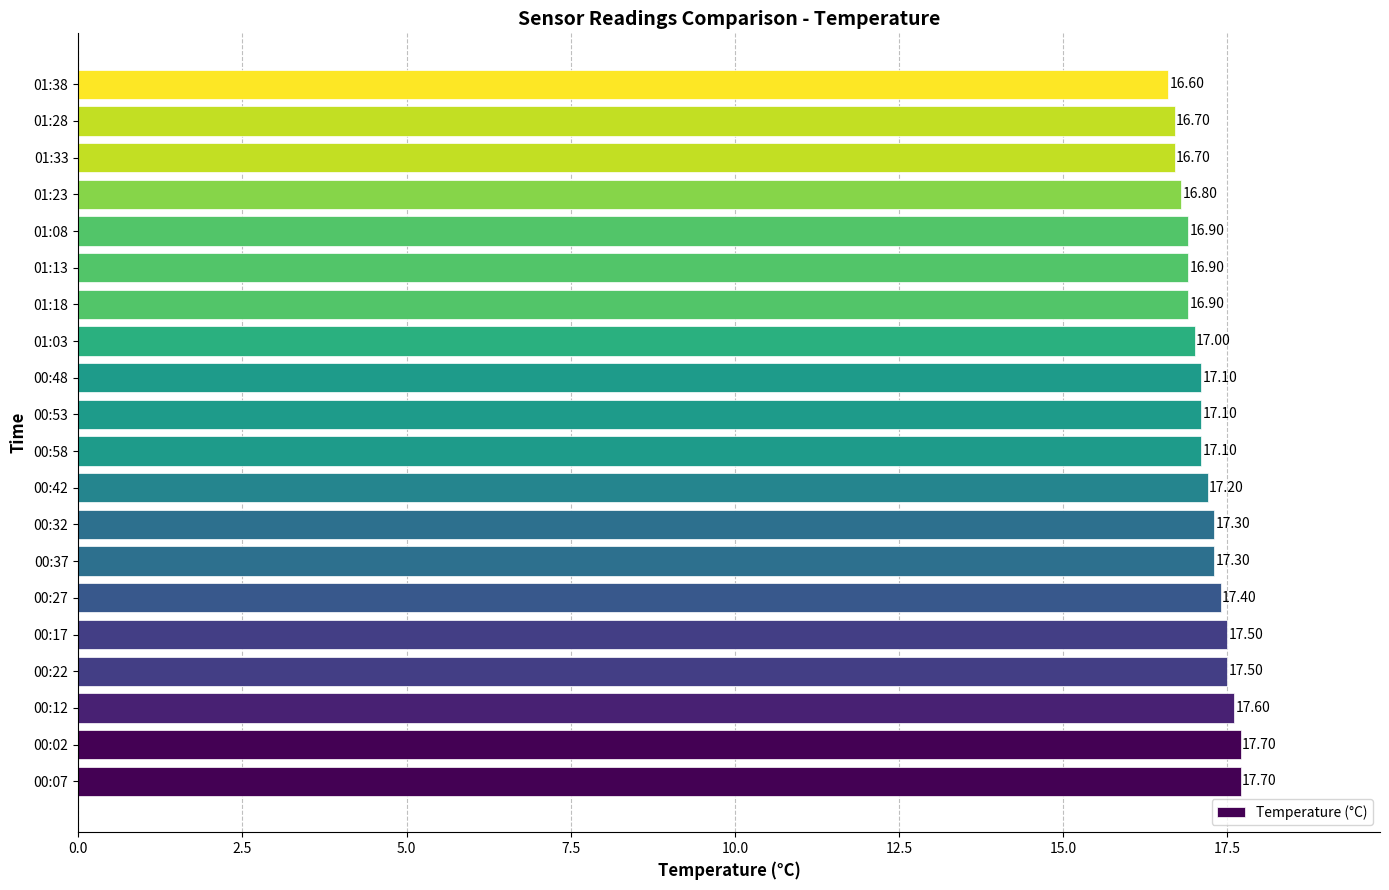

How many bars are there in total?

20